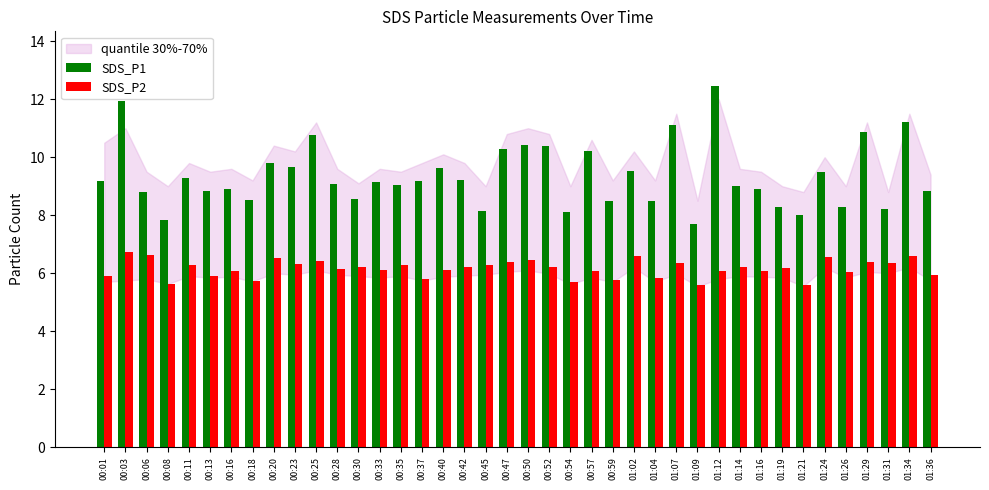

Which series has the largest total across all categories?

SDS_P1